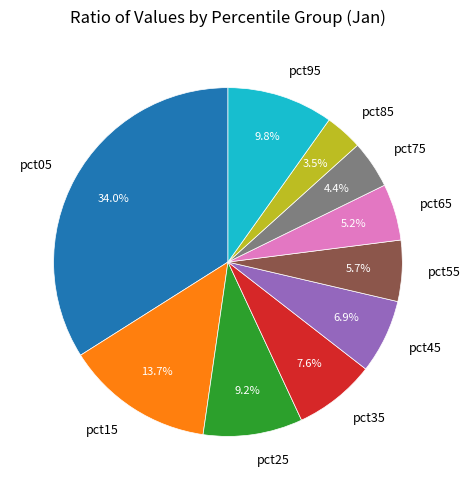

To the nearest percent, what is the difference between the pct15 and pct85 slice percentages?

10%